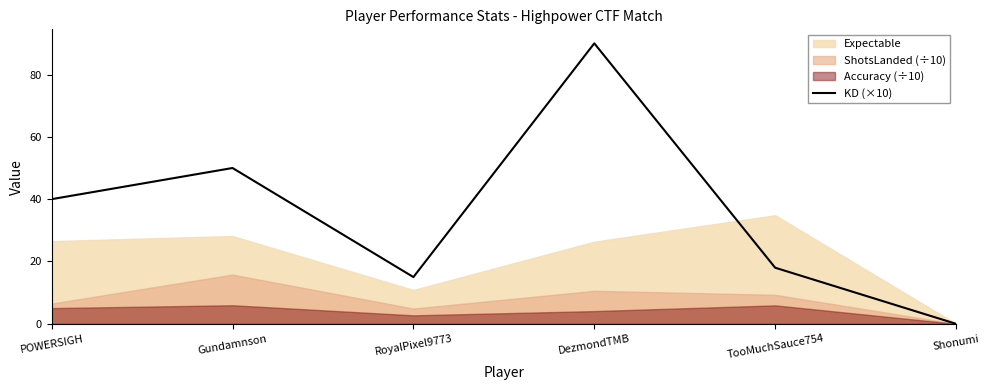

The value at TooMuchSauce754 is 27. True or false?

False